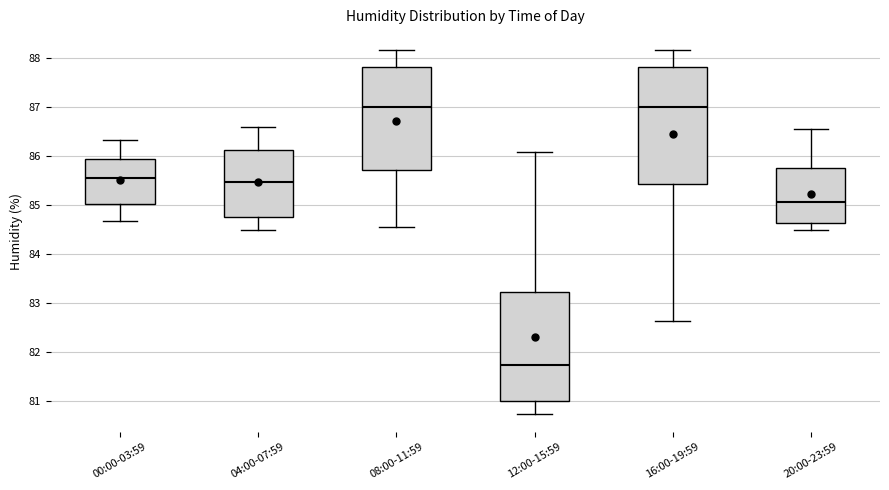

Reading left to right, read every box against the y-axis: the position of its median line, the range the box covers, and the ends of its whiskers. The values are not printed on the chart, so give them approximately, as read against the axis.

00:00-03:59: median 85.6, box 85.0 to 85.9, whiskers 84.7 to 86.3
04:00-07:59: median 85.5, box 84.8 to 86.1, whiskers 84.5 to 86.6
08:00-11:59: median 87.0, box 85.7 to 87.8, whiskers 84.6 to 88.2
12:00-15:59: median 81.7, box 81.0 to 83.2, whiskers 80.7 to 86.1
16:00-19:59: median 87.0, box 85.4 to 87.8, whiskers 82.6 to 88.2
20:00-23:59: median 85.1, box 84.6 to 85.8, whiskers 84.5 to 86.6